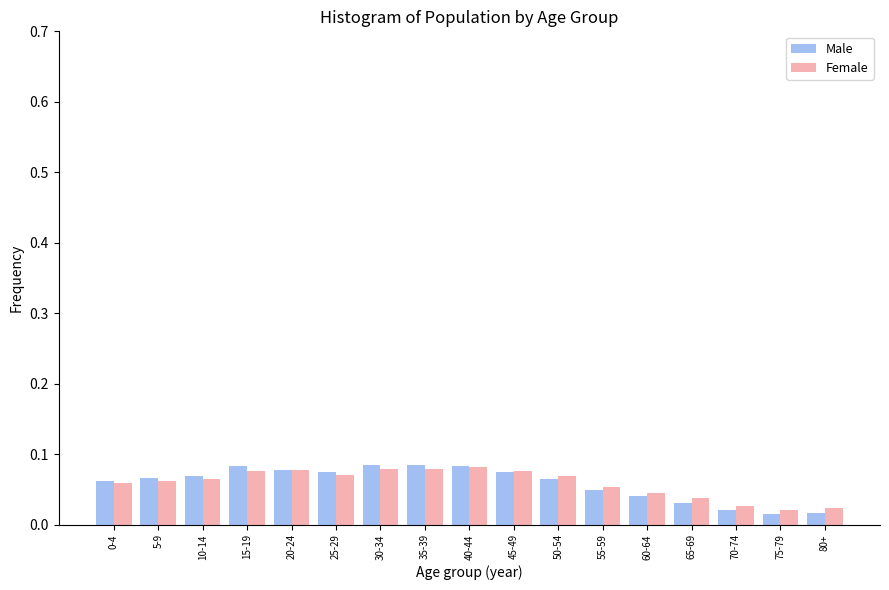

Which series has the widest spread of values?

Male